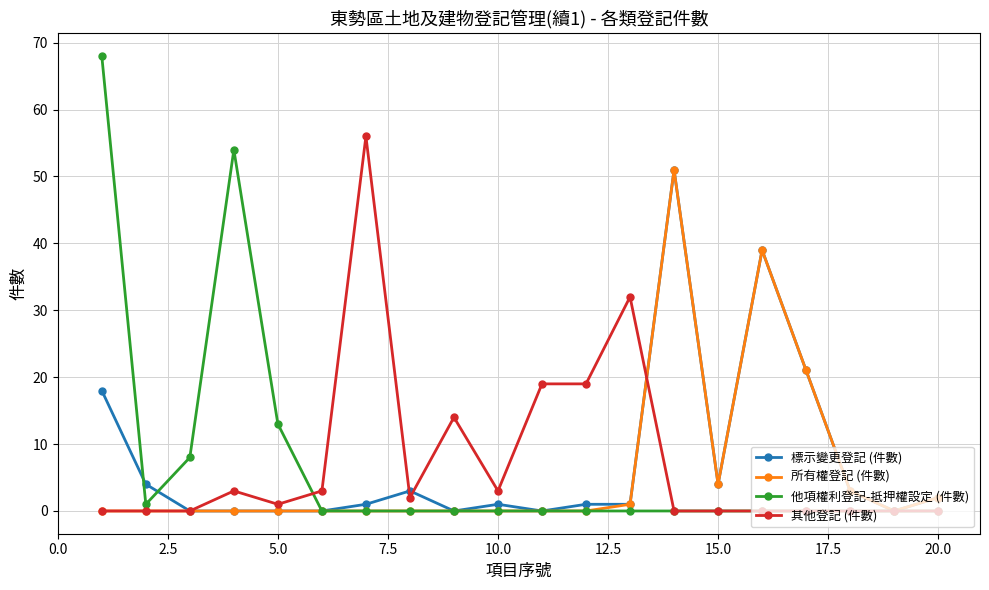

What is the greatest value displayed?

68